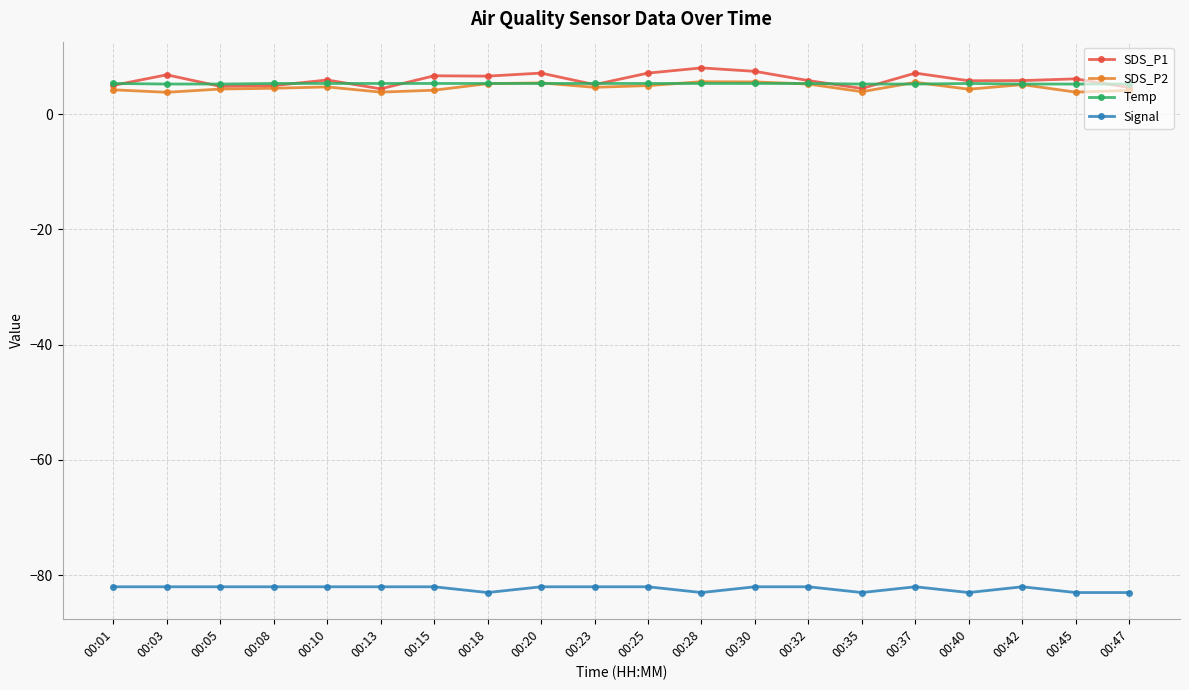

True or false: Temp and Signal intersect in this chart.

False